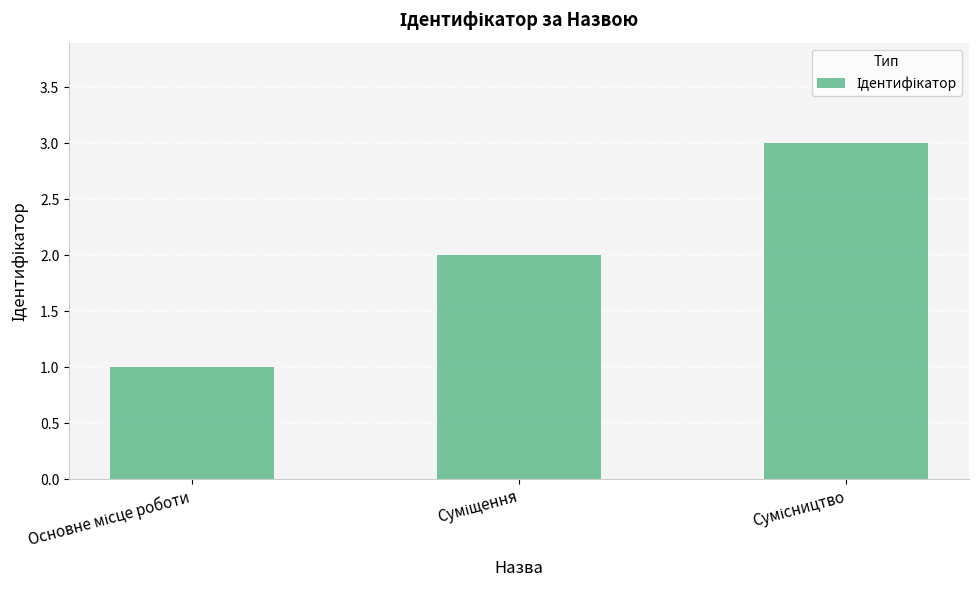

What is the greatest value displayed?

3